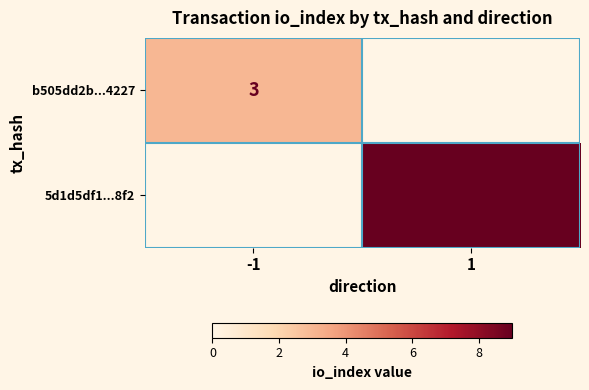

At which category does the chart reach its peak across all series?

1